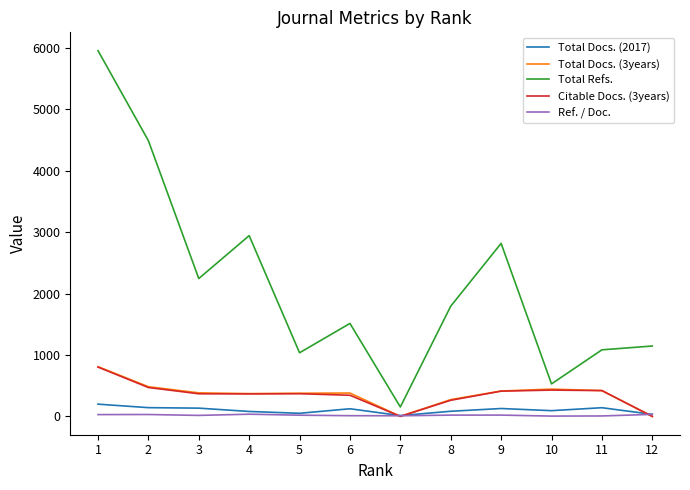

Which series has the largest total across all categories?

Total Refs.